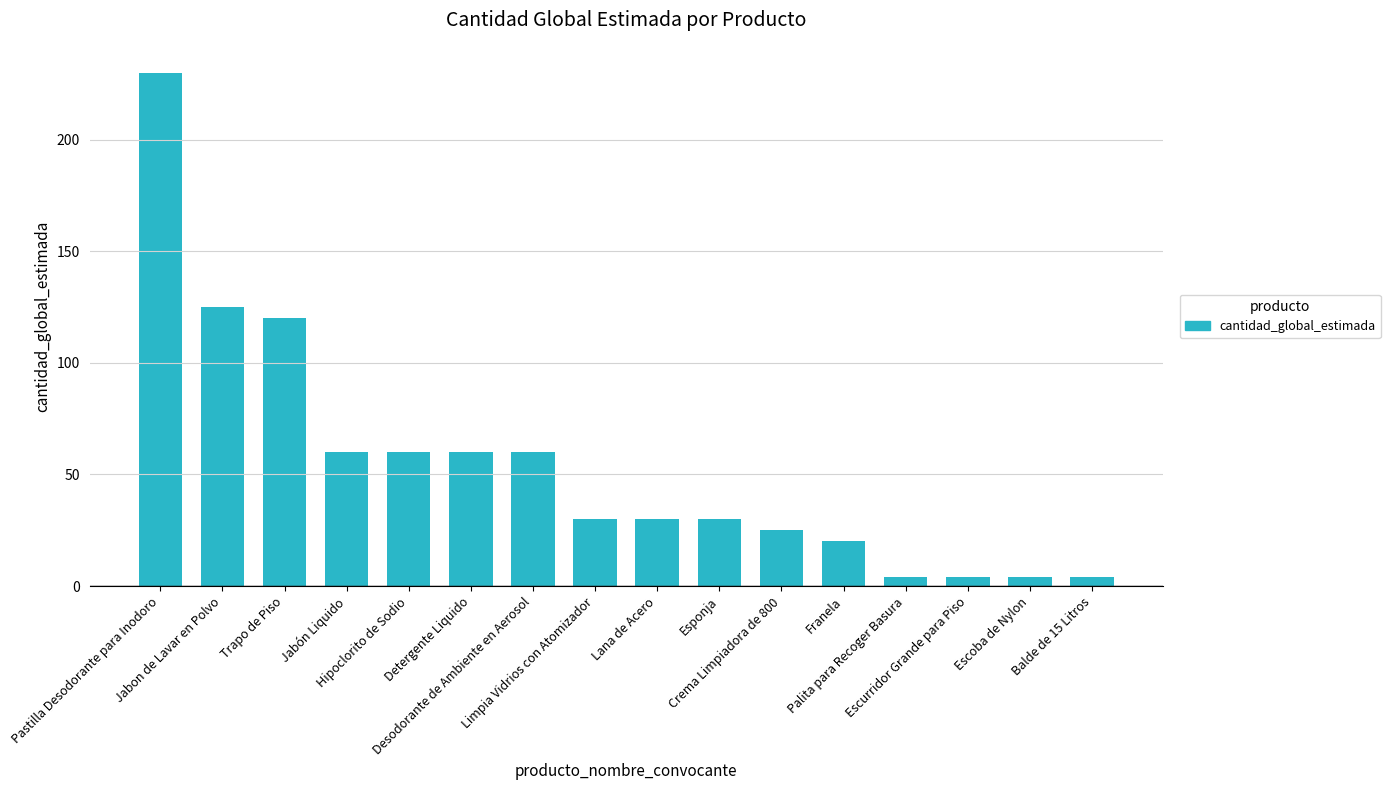

Is it true that the value at Desodorante de Ambiente en Aerosol is 60?

True